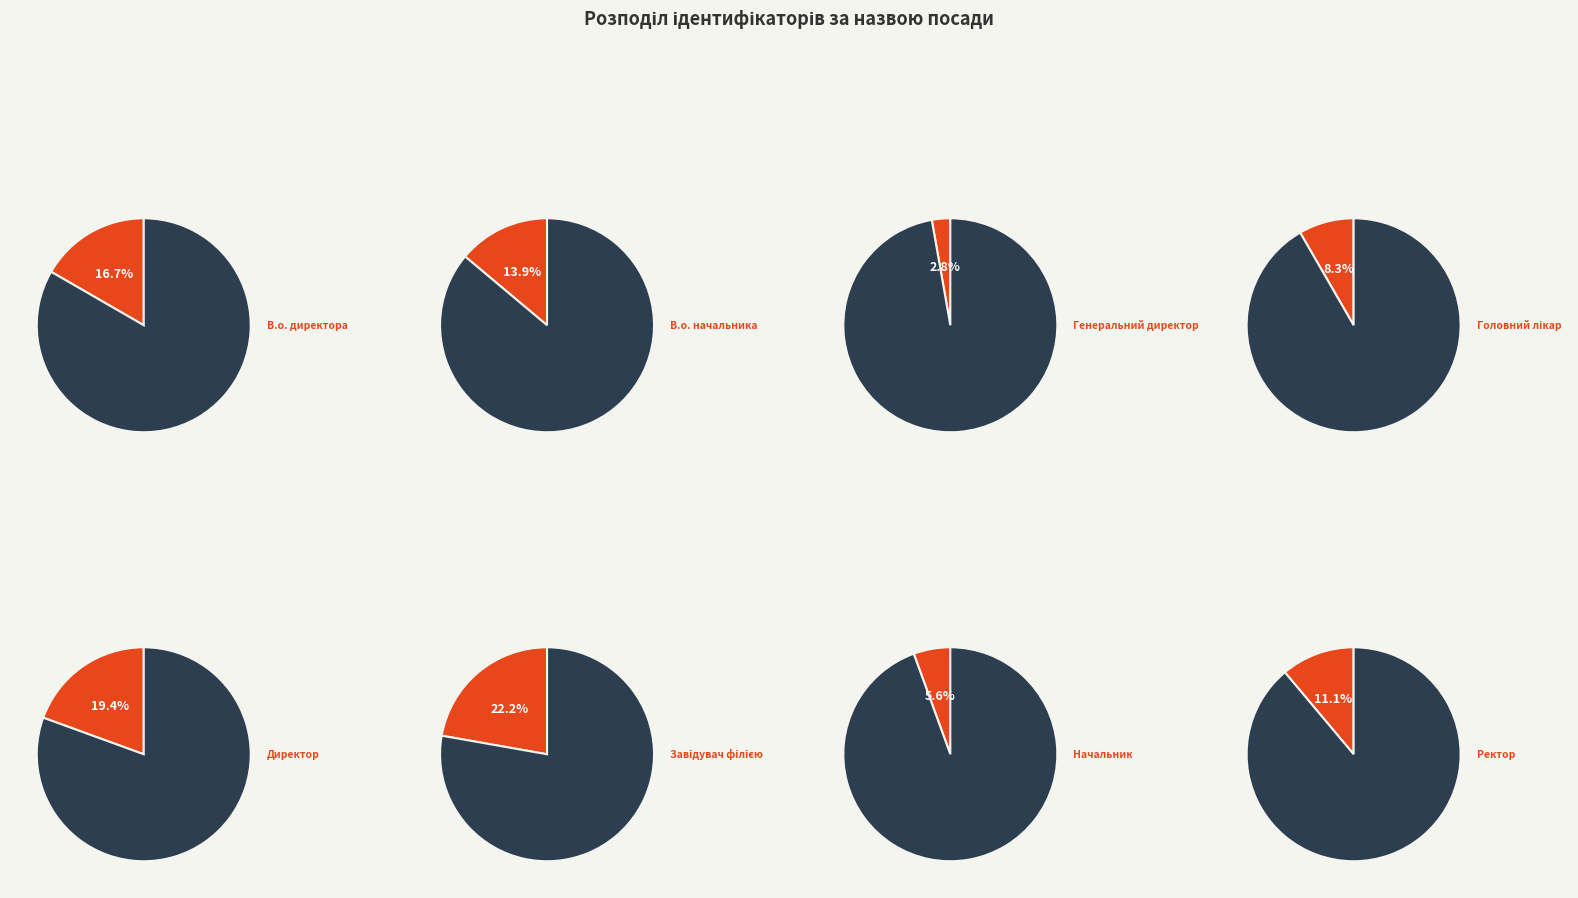

How many segments does this pie chart have?

8